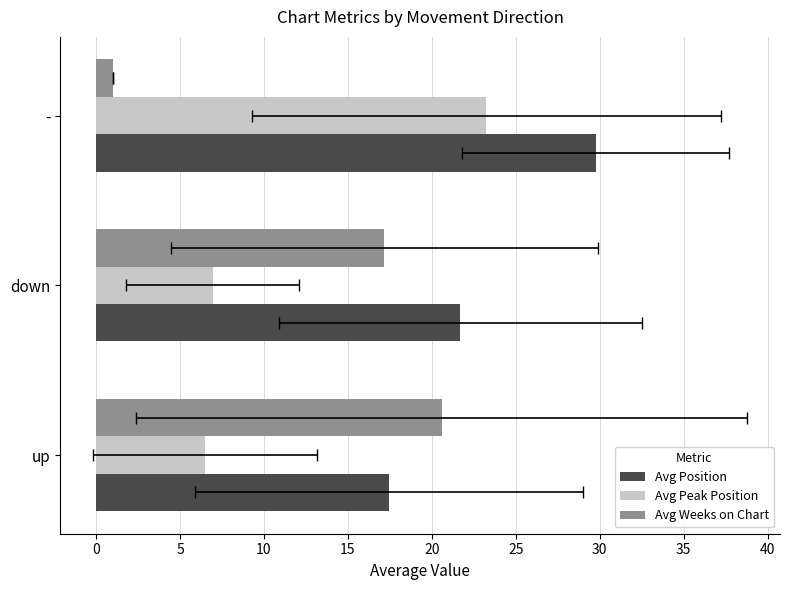

Reading left to right, extract all data points from this chart.

Avg Position: 17.5	21.7	29.8
Avg Peak Position: 6.5	6.9	23.2
Avg Weeks on Chart: 20.6	17.2	1.0